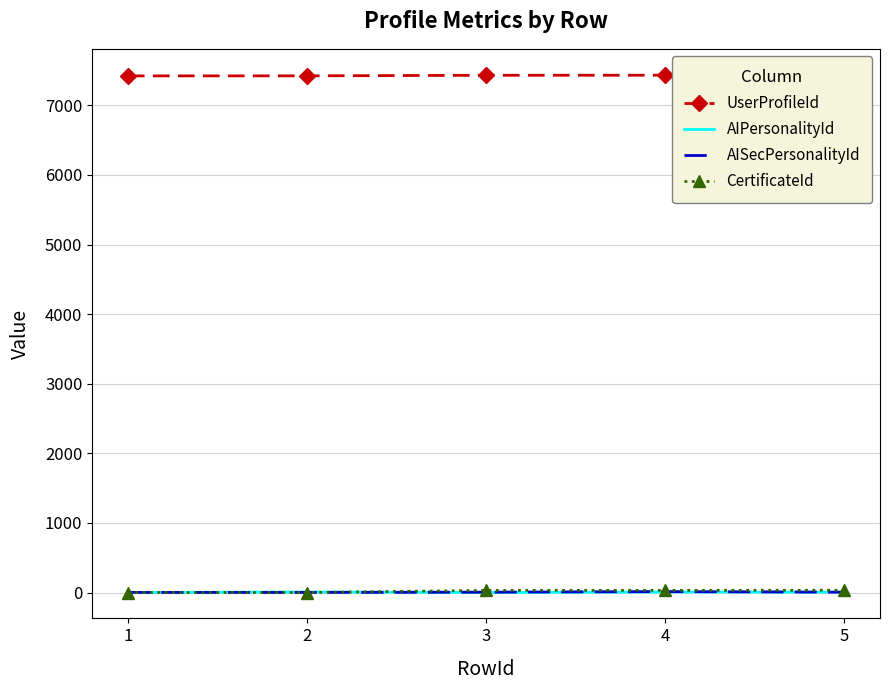

What is the spread (max minus min) of values at 5?

7435